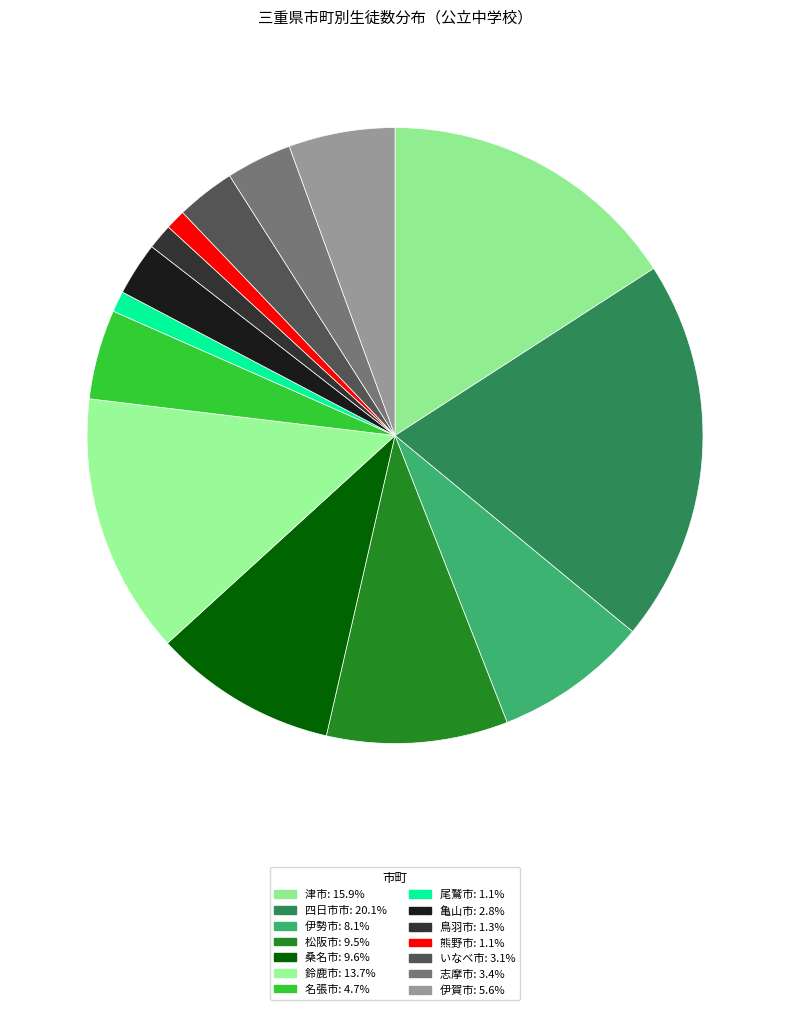

Is there any slice that represents more than half of the pie?

No